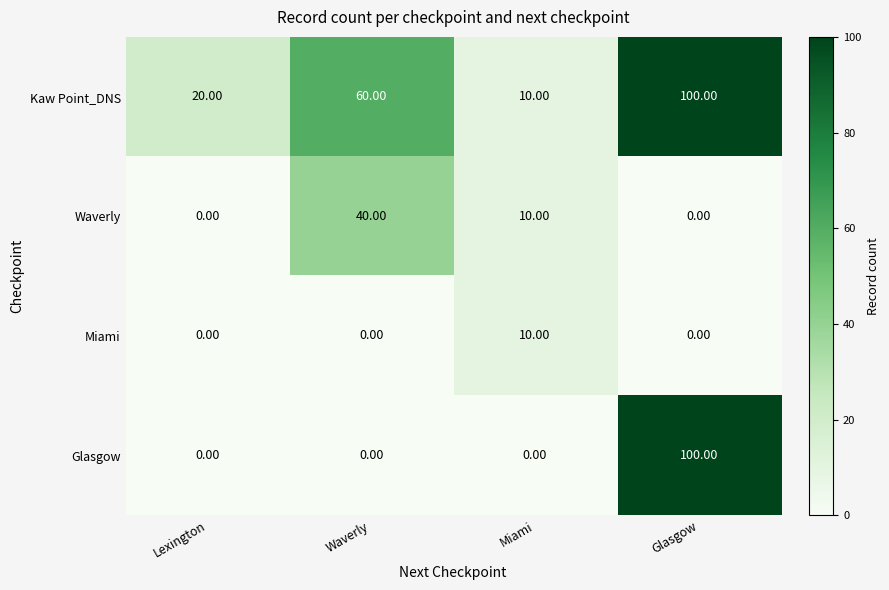

At which category is the sum across all series the highest?

Glasgow